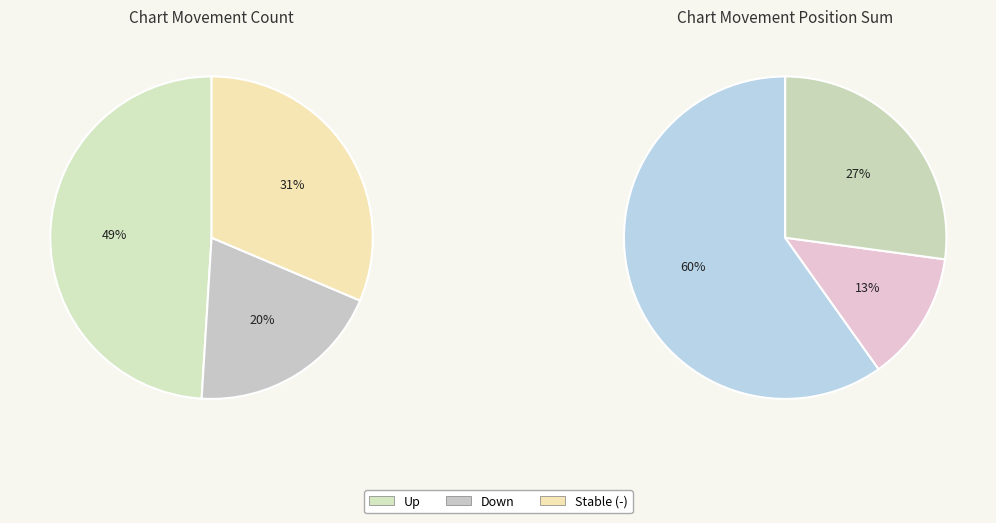

Count the number of slices in the pie.

3